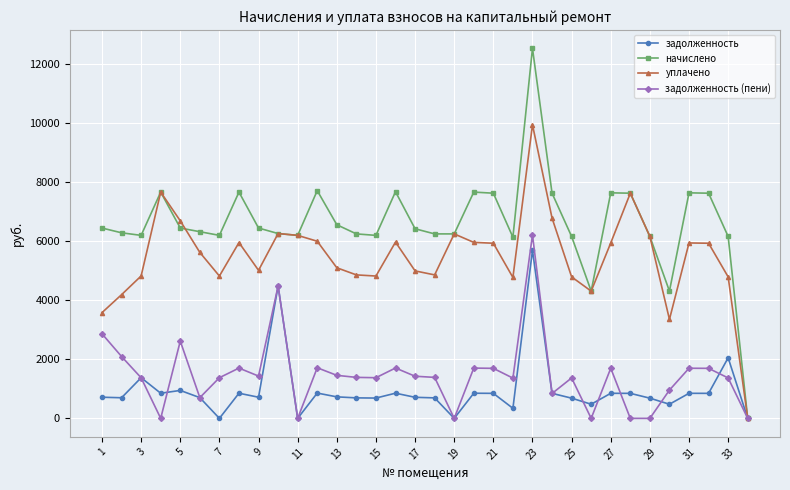

Which series has the largest total across all categories?

начислено